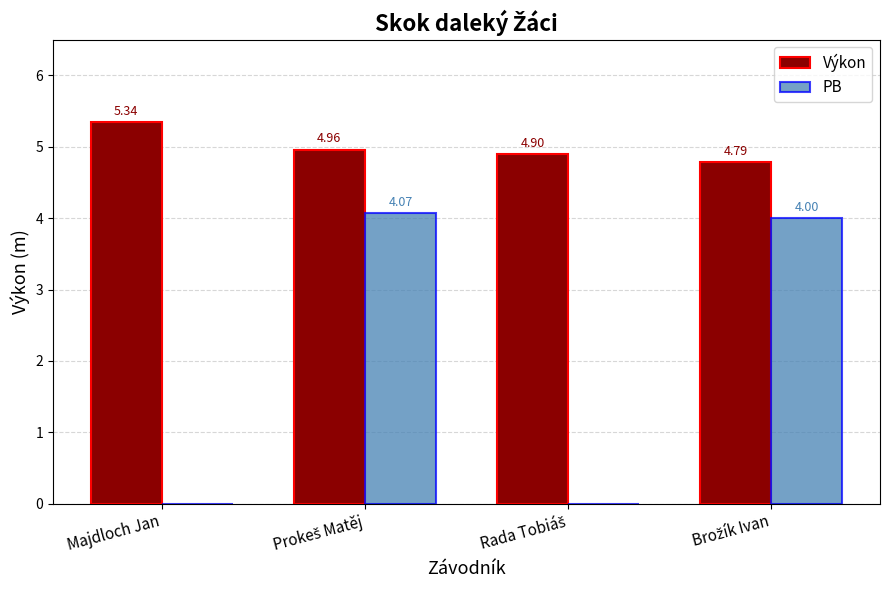

Which series has the largest total across all categories?

Výkon